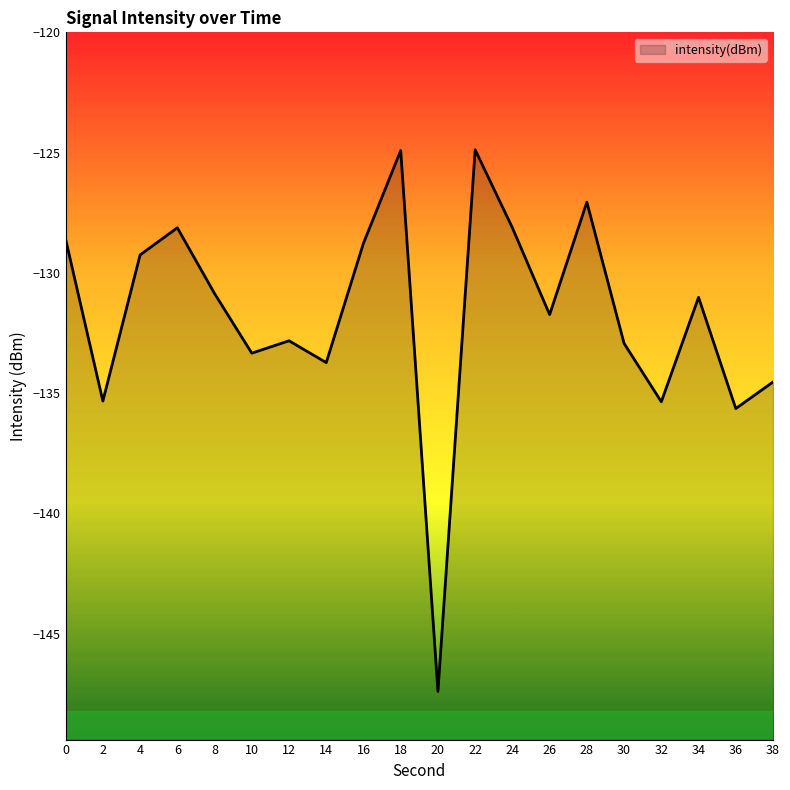

How many data points does each series have?

20